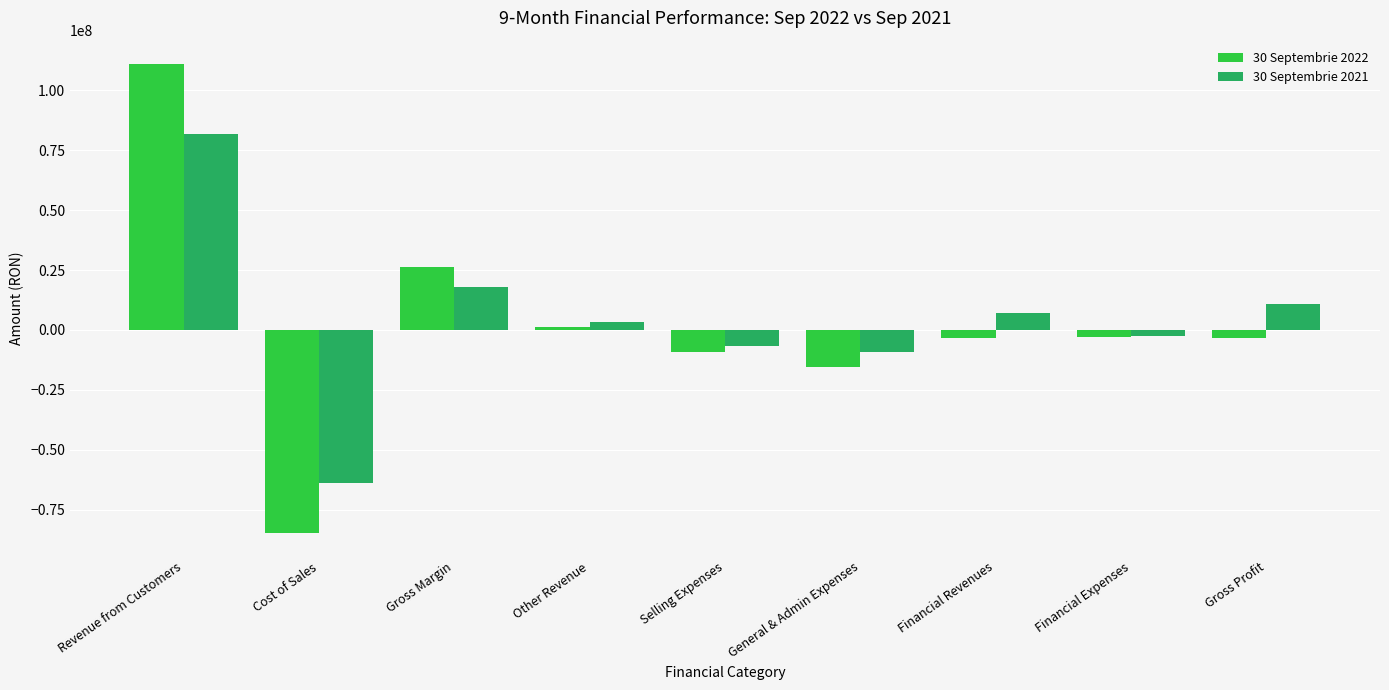

Rank the series by their average value, from highest to lowest.

30 Septembrie 2021, 30 Septembrie 2022